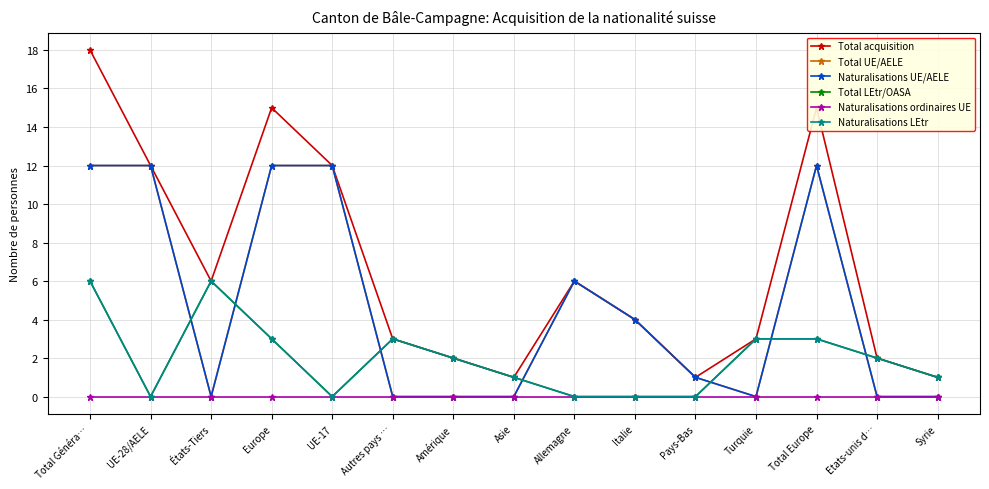

Which series has the widest spread of values?

Total acquisition